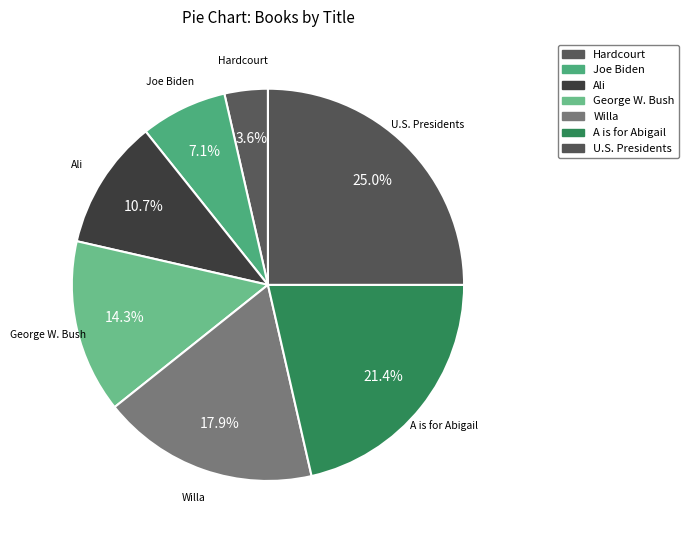

Is there a majority slice in this chart?

No